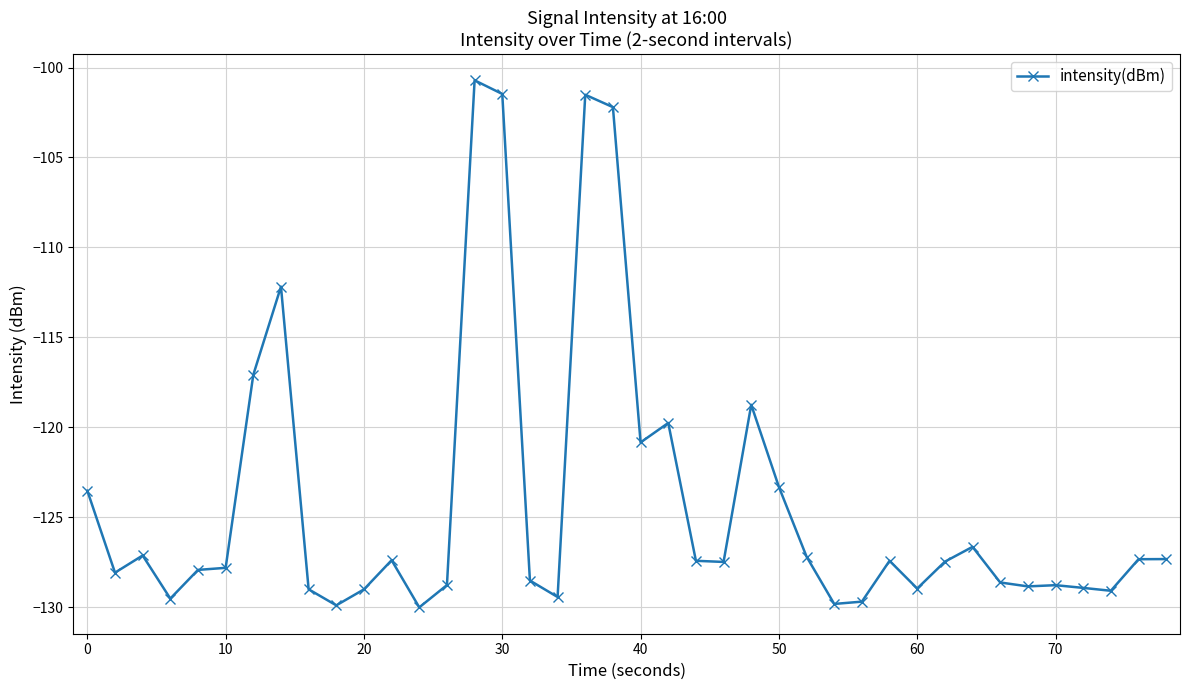

How many lines are shown in the chart?

1